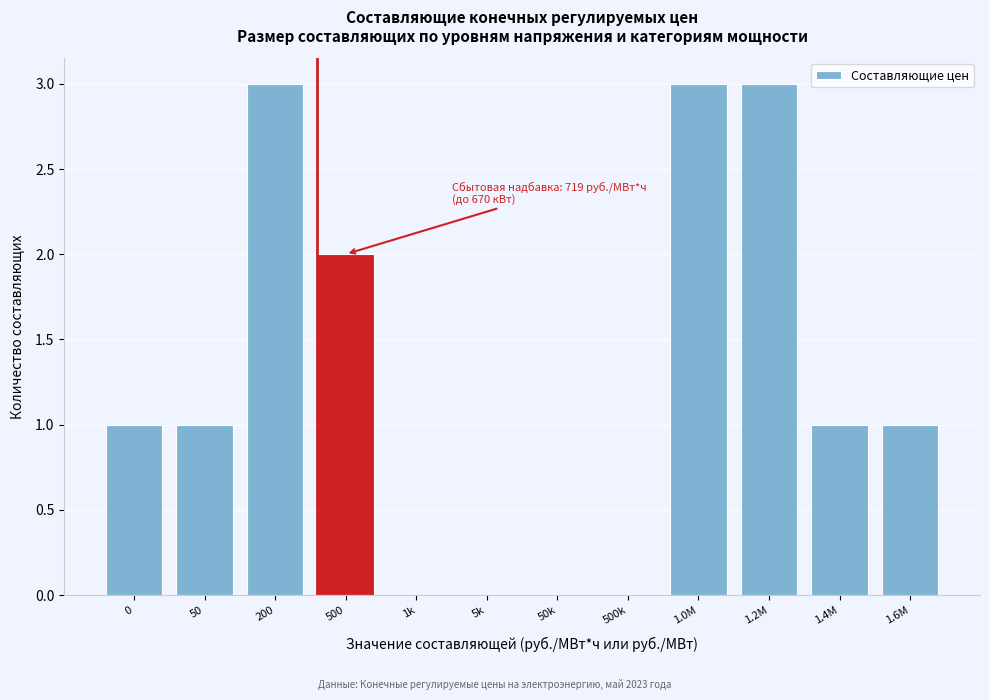

Reading left to right, transcribe all the data shown in this chart.

0=1	50=1	200=3	500=2	1k=0	5k=0	50k=0	500k=0	1.0M=3	1.2M=3	1.4M=1	1.6M=1